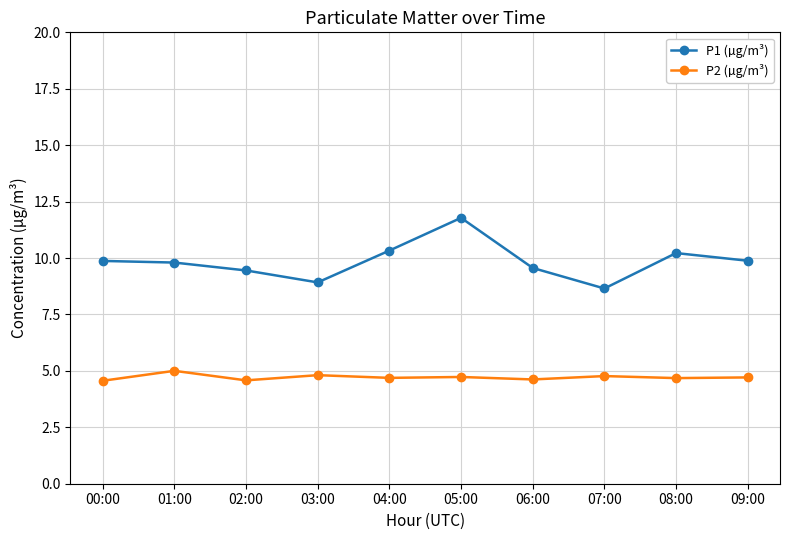

Between 05:00 and 09:00, which series saw the biggest shift?

P1 (µg/m³)